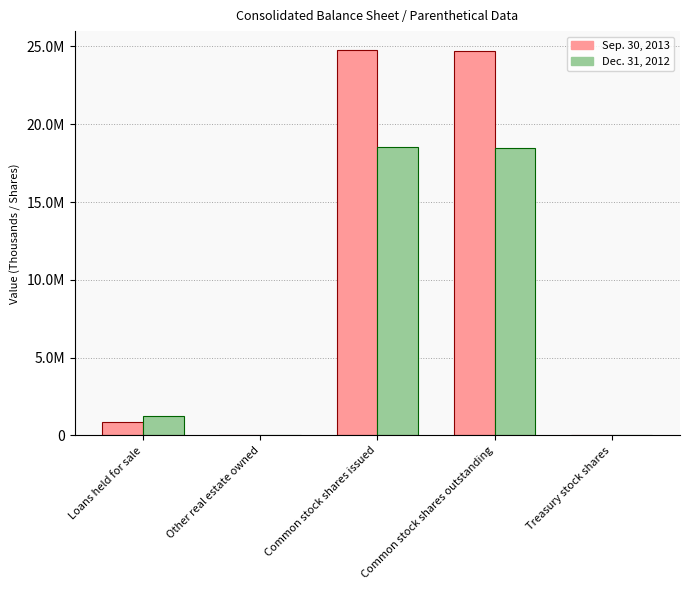

What are all the series names shown in the legend?

Sep. 30, 2013, Dec. 31, 2012